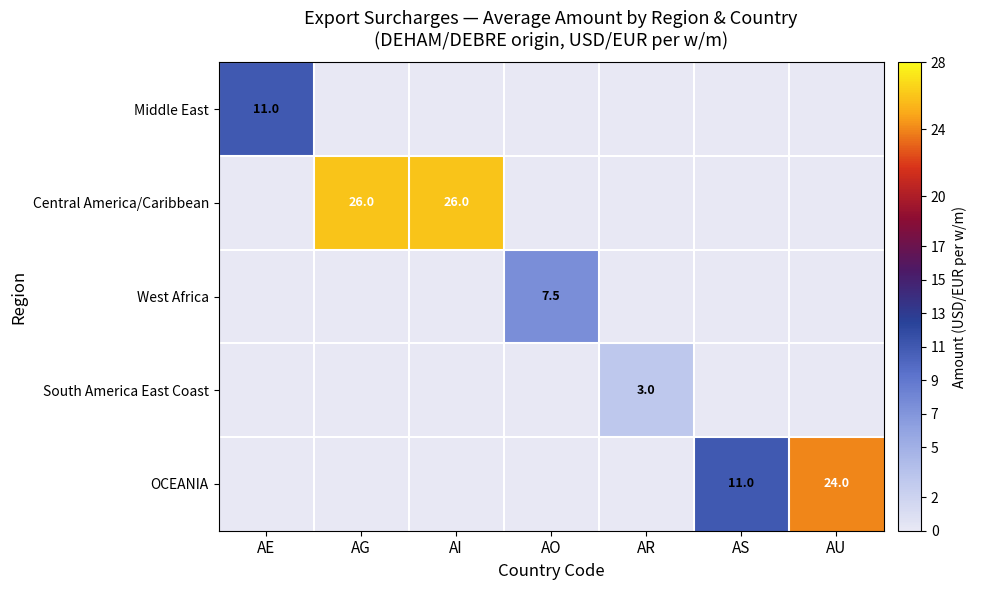

The Middle East series shows 17.8 at AE. True or false?

False